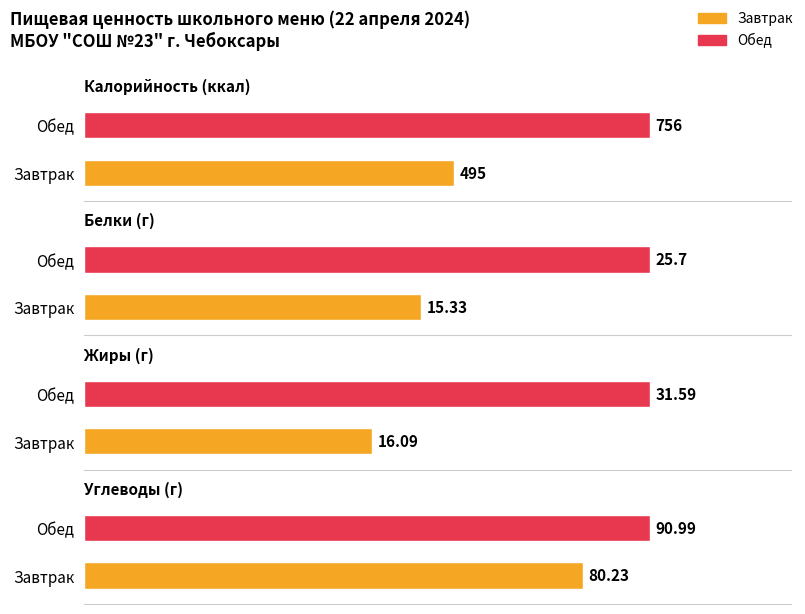

Which category has the lowest value across all series?

Завтрак